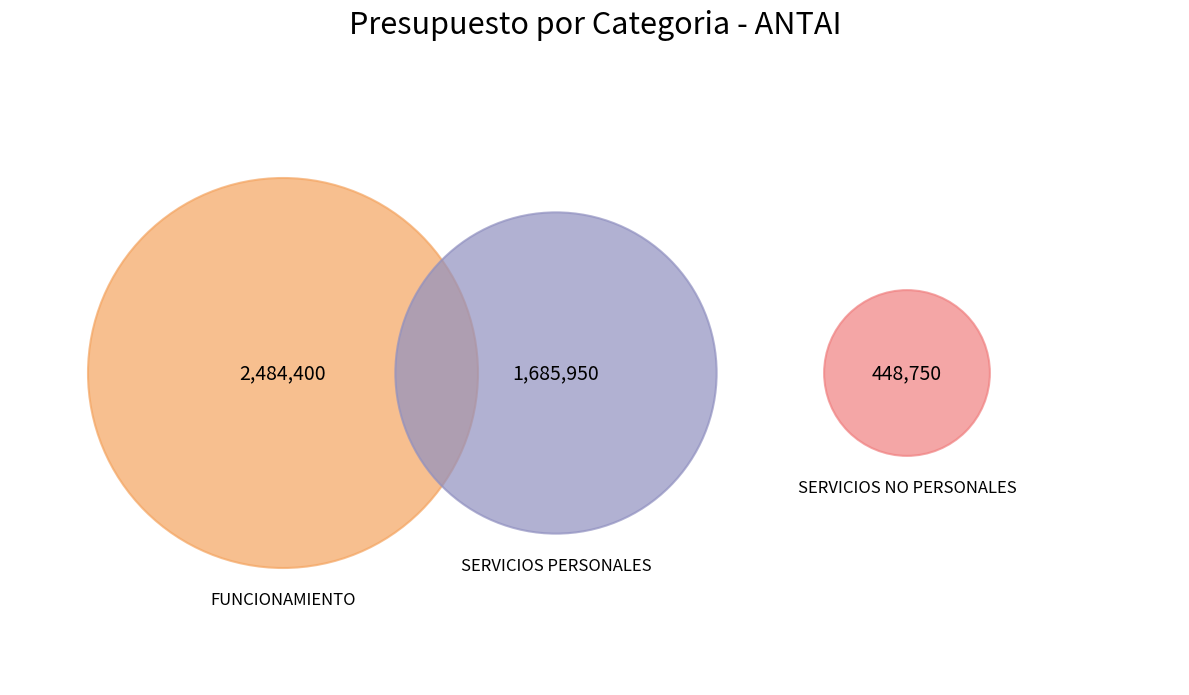

How many slices are in this pie chart?

3